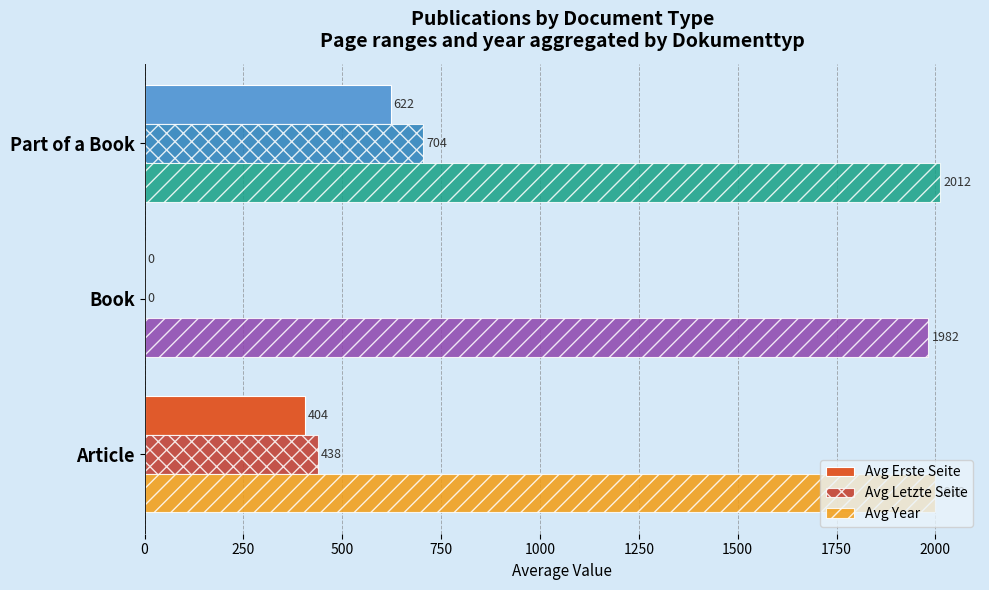

Which category has the highest value in the Avg Year series?

Part of a Book